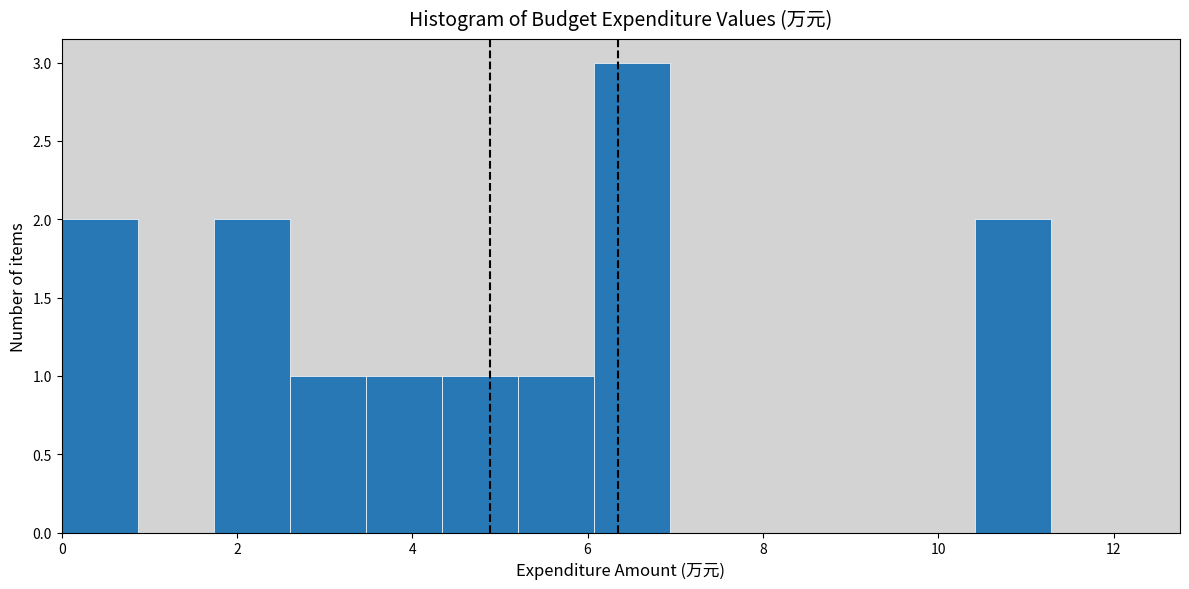

What is the height of the bar covering 10.4 to 11.2 on the x-axis? Neither the bar edges nor the heights are printed on the chart, so give them approximately, as read against the axes.

2